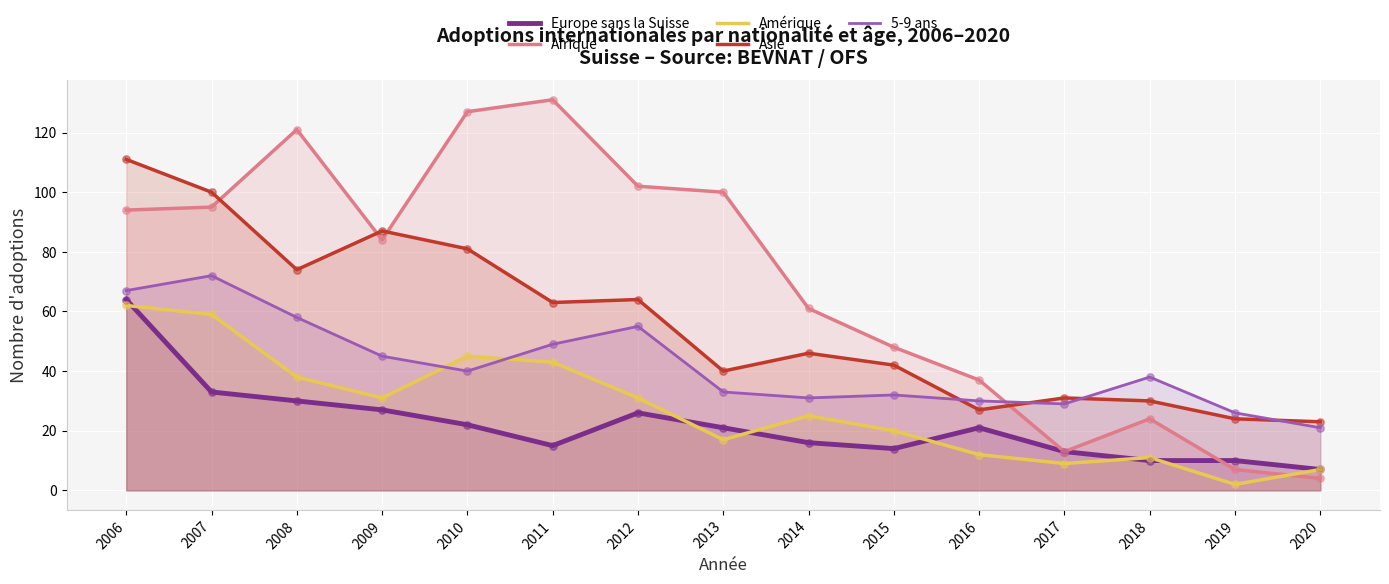

Is the value of Europe sans la Suisse at 2013 greater than the value of Asie at 2011?

No